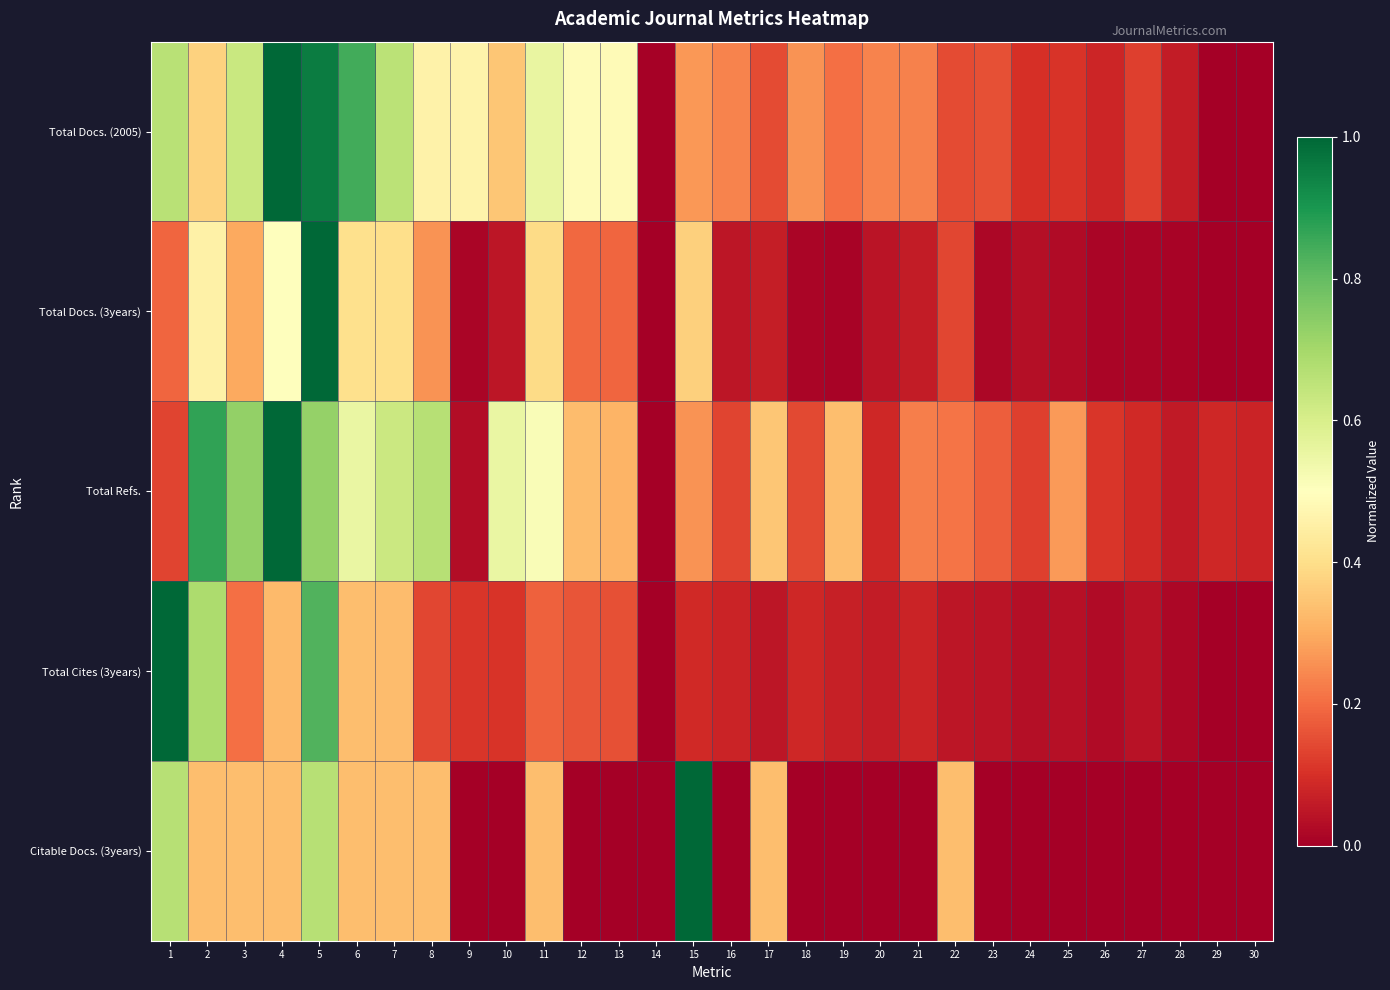

How many data points does each series have?

30